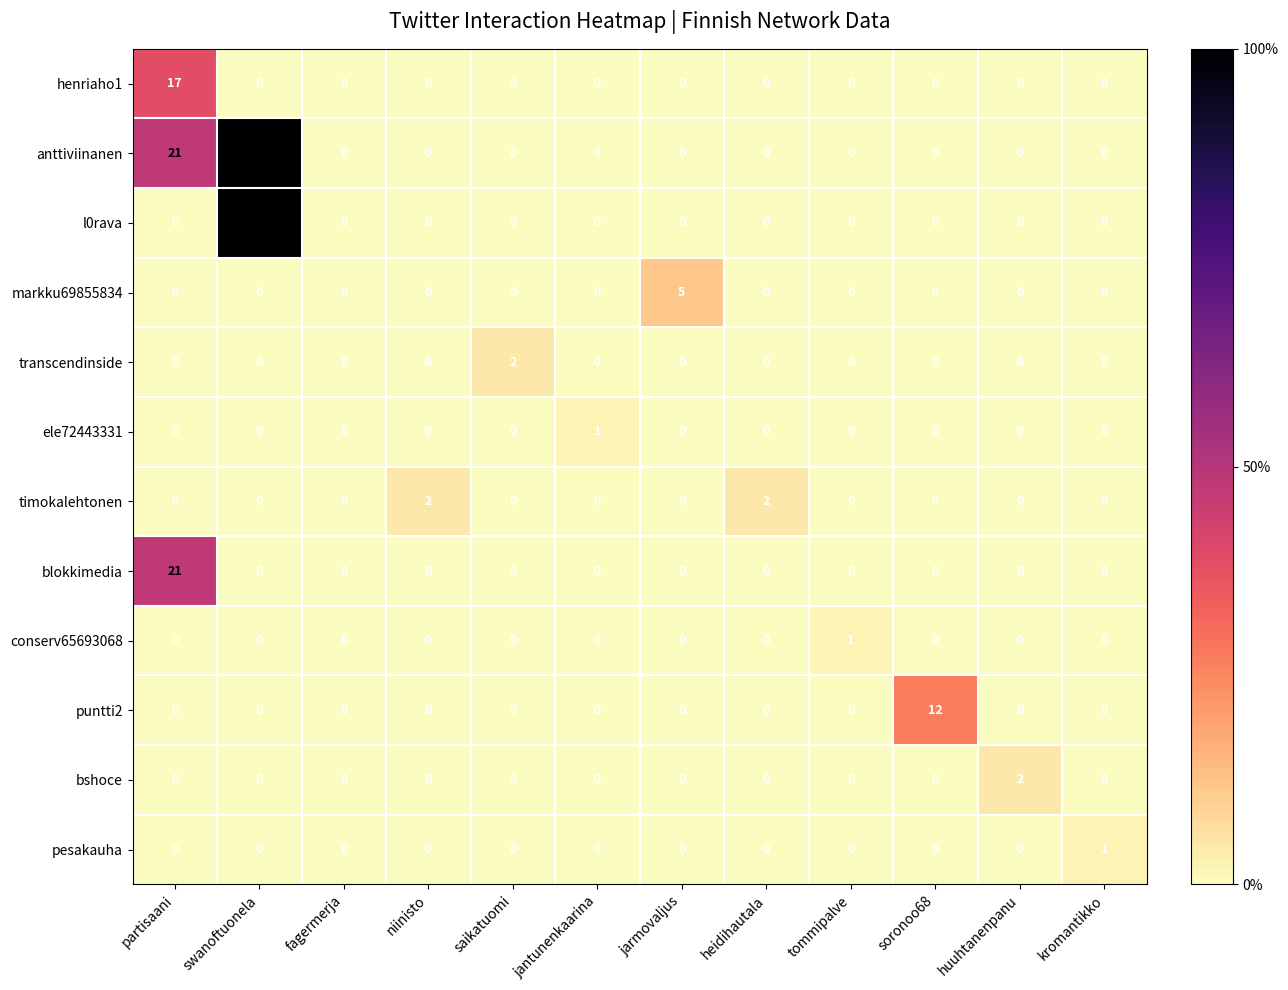

Which series has the largest total across all categories?

anttiviinanen